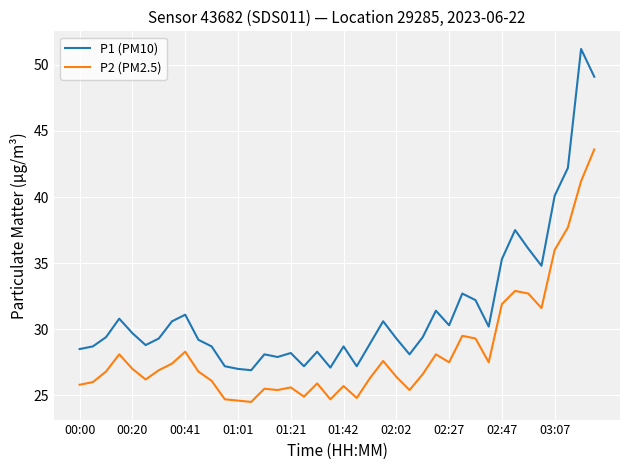

Does the chart have visible grid lines?

Yes